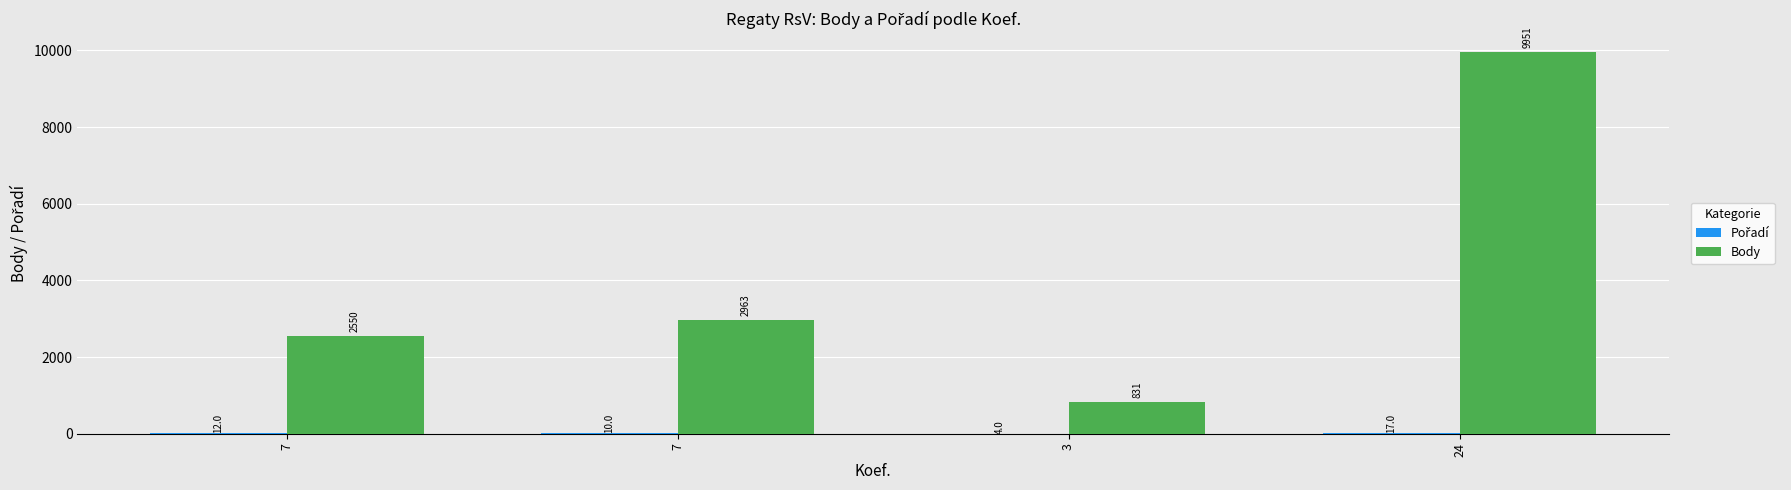

List the series in order of their peak value, lowest first.

Pořadí, Body